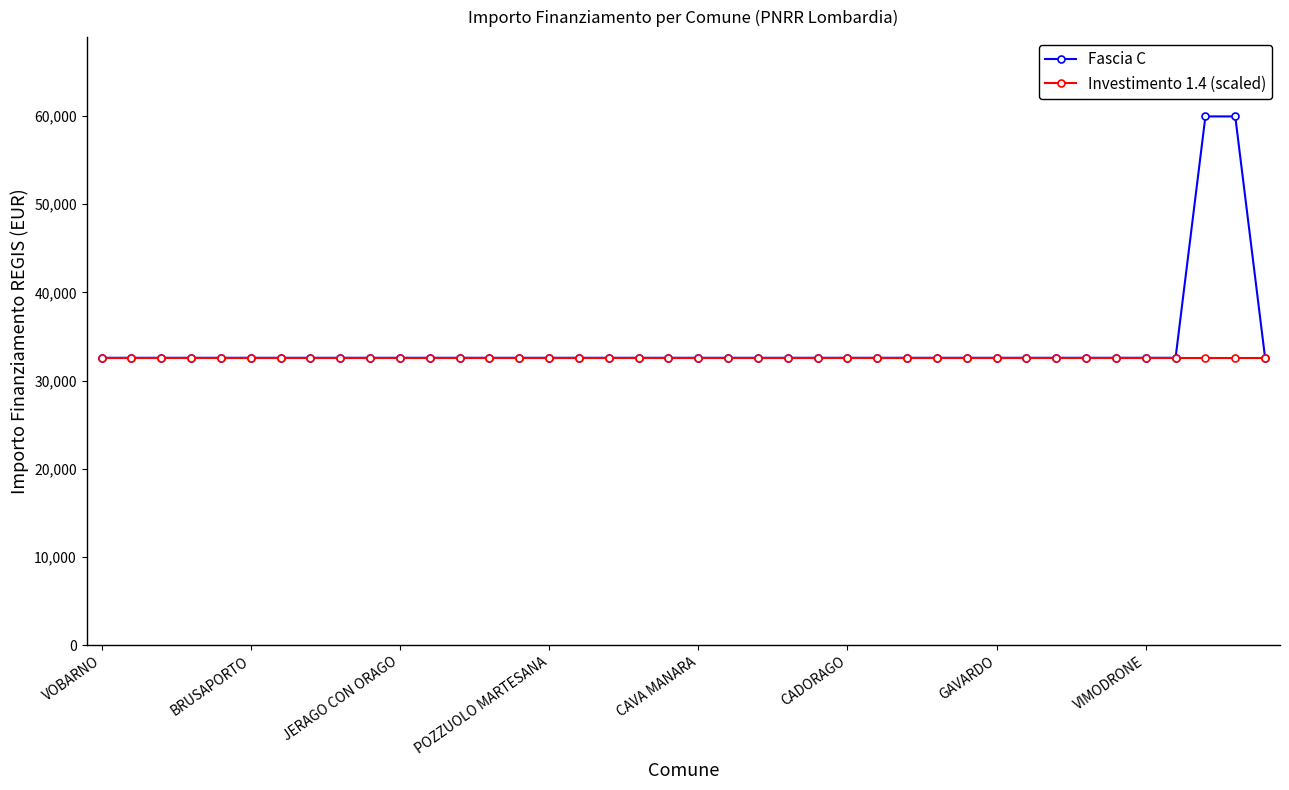

What is the minimum value for Fascia C?

32589.0